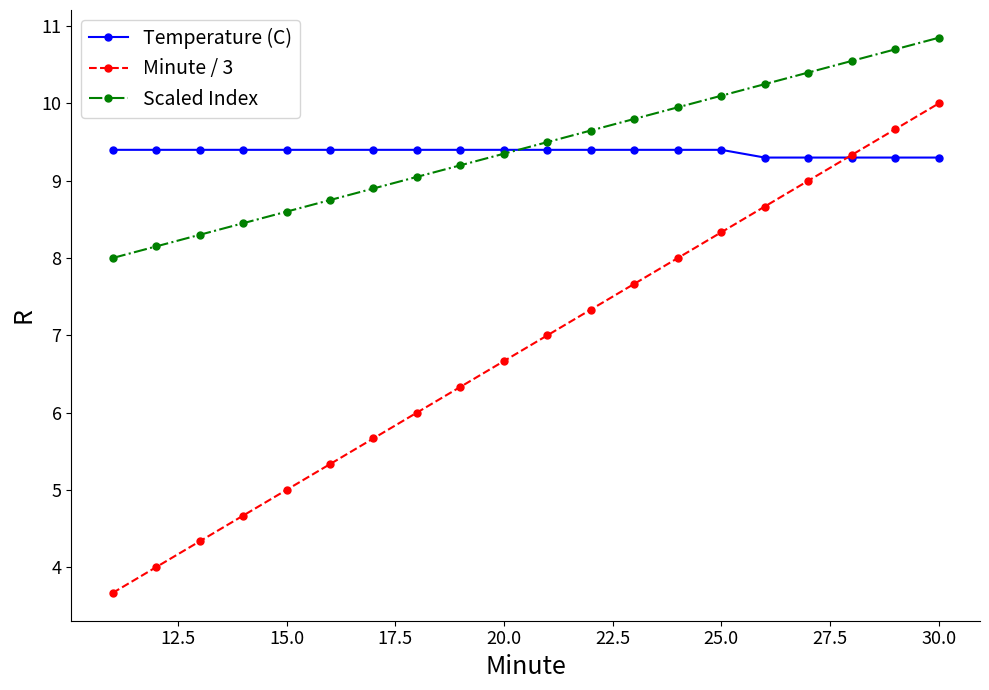

Which series has the largest range (max minus min)?

Minute / 3